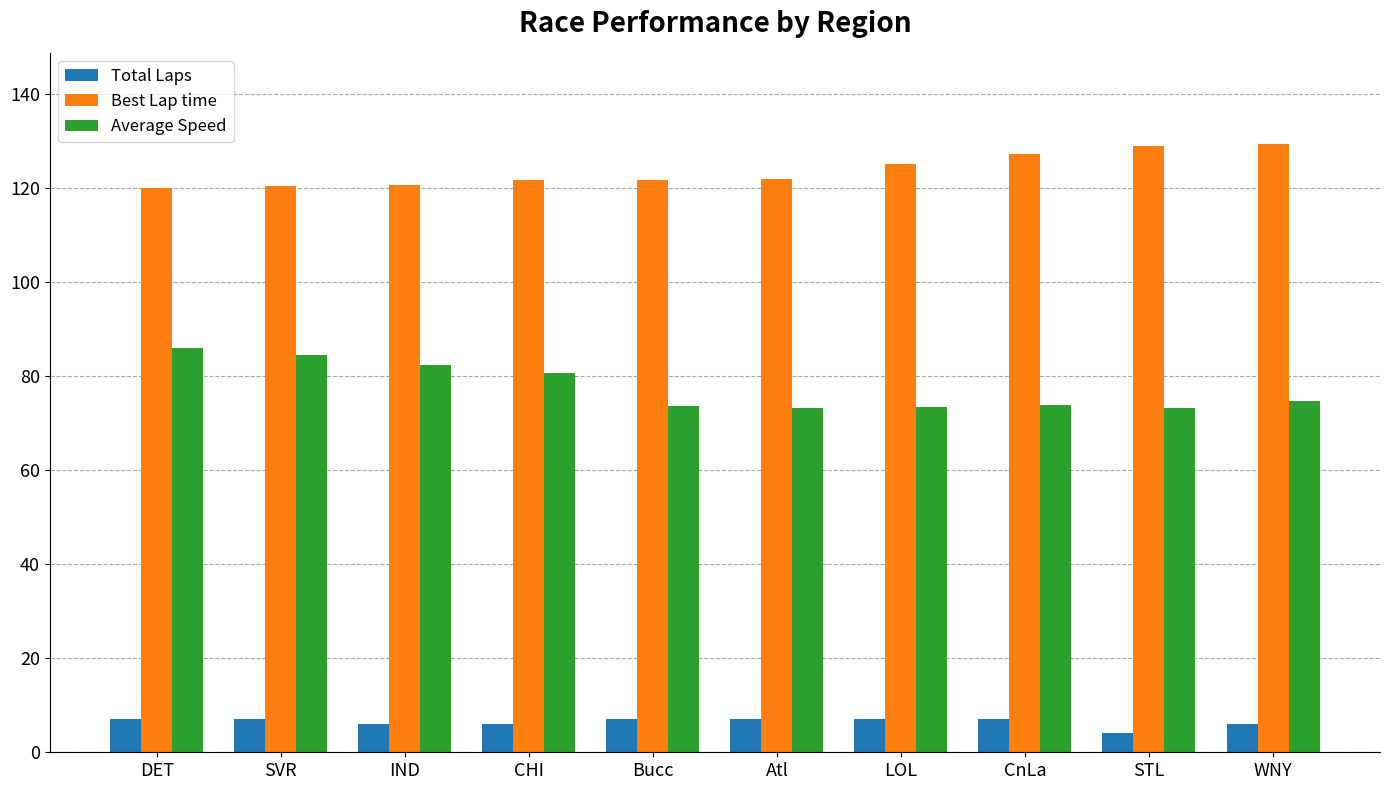

The Total Laps series shows 6.0 at CHI. True or false?

True